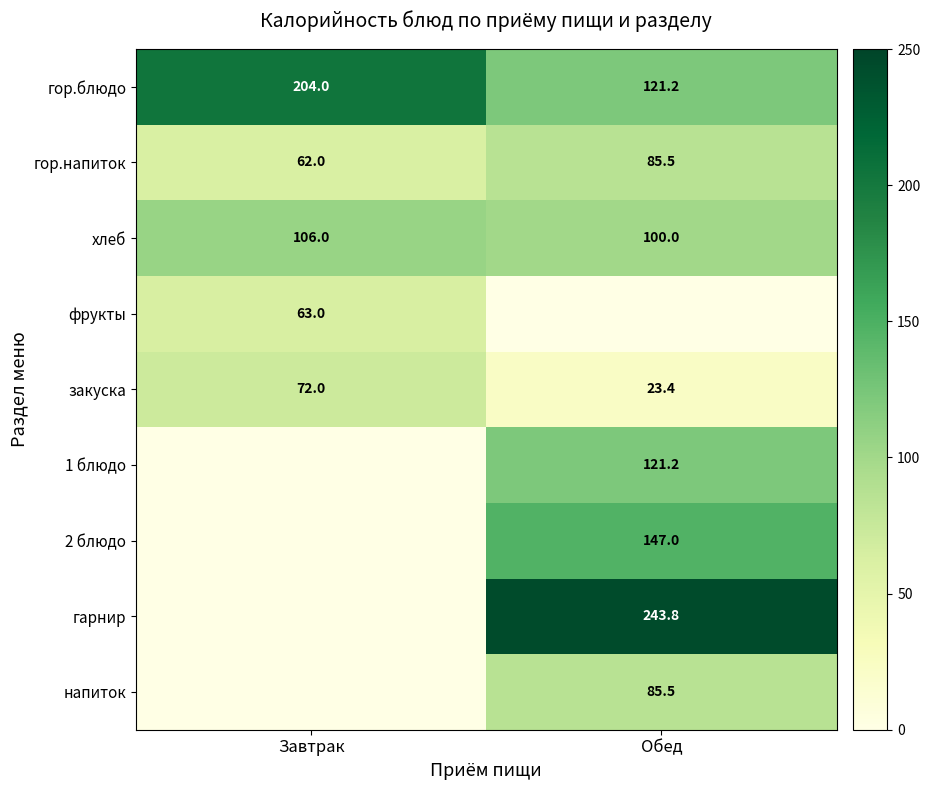

Is it true that гор.блюдо equals 363.2 at Завтрак?

False